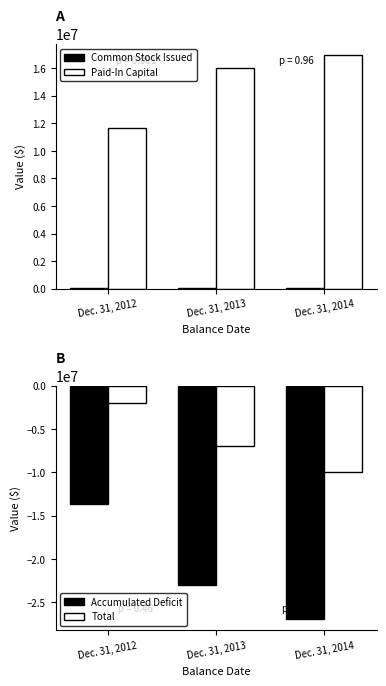

At which category is the sum across all series the highest?

Dec. 31, 2012